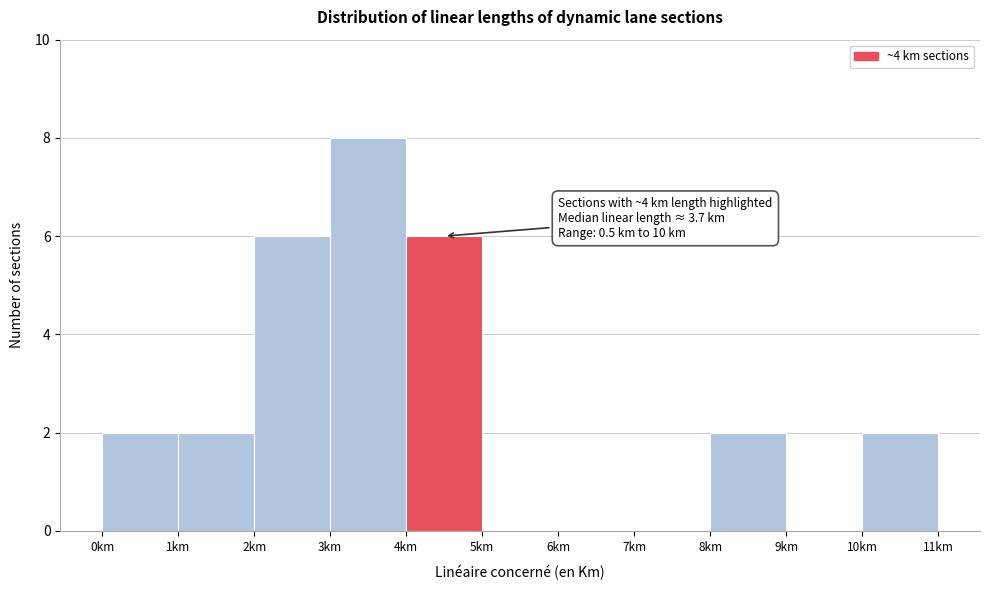

Over which range of the x-axis is the bar tallest?

3 to 4